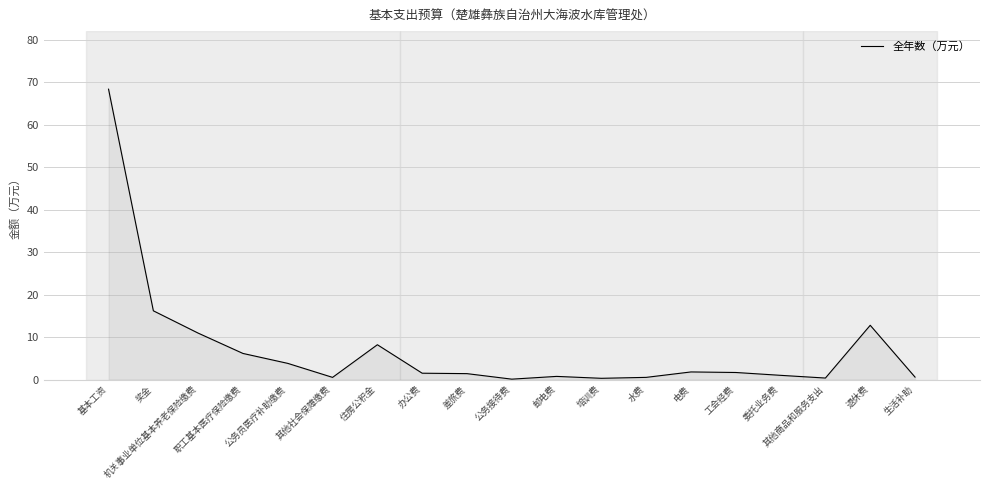

What is the difference between the maximum and second lowest values?

68.1